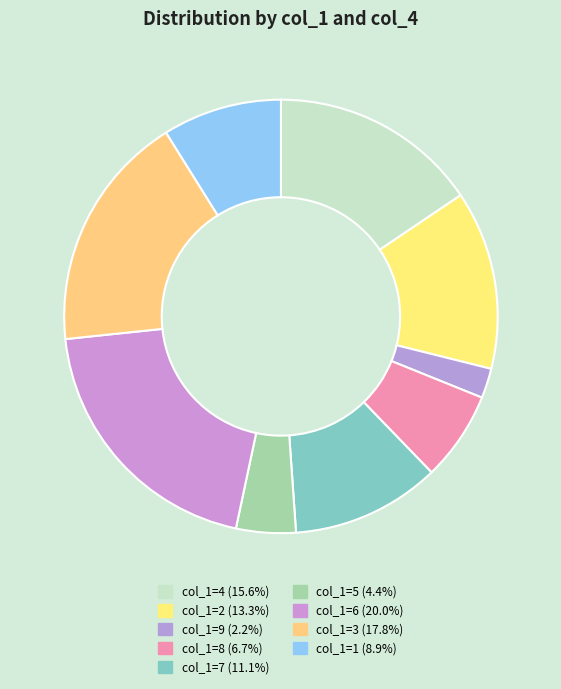

How many segments does this pie chart have?

9